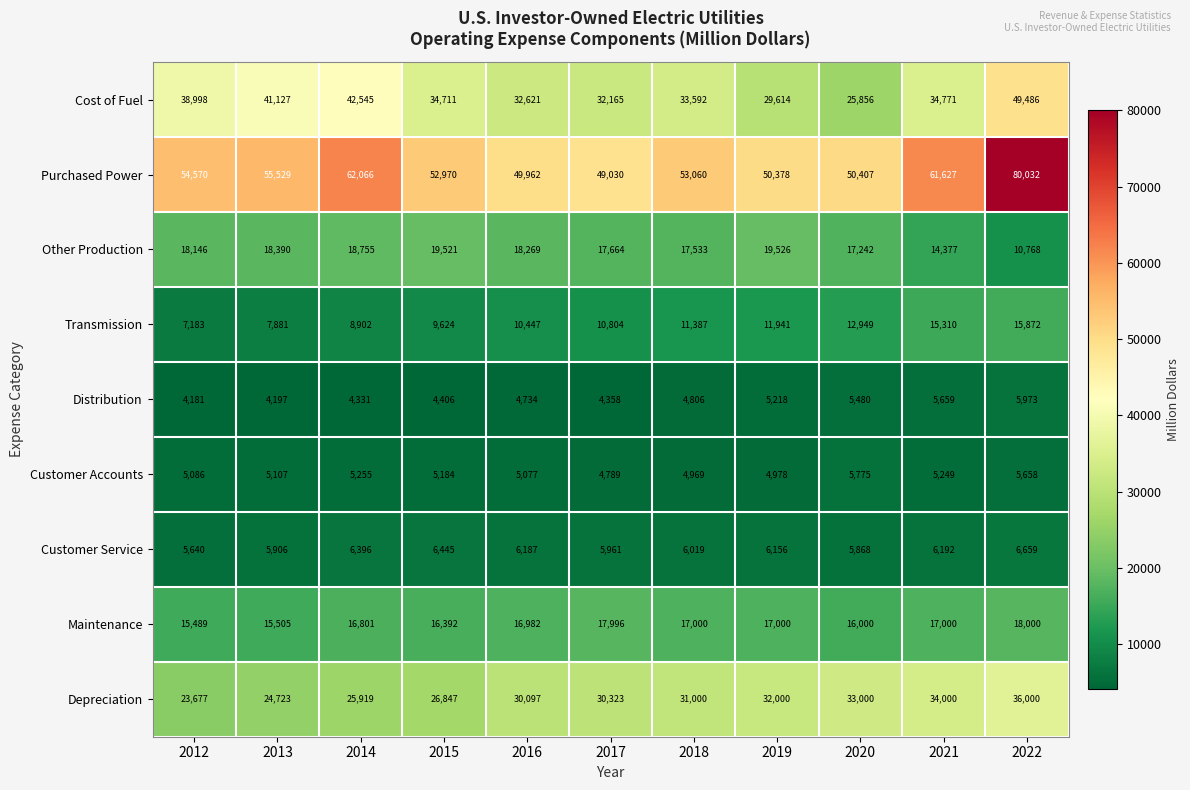

What is the total value across all series at 2019?

176811